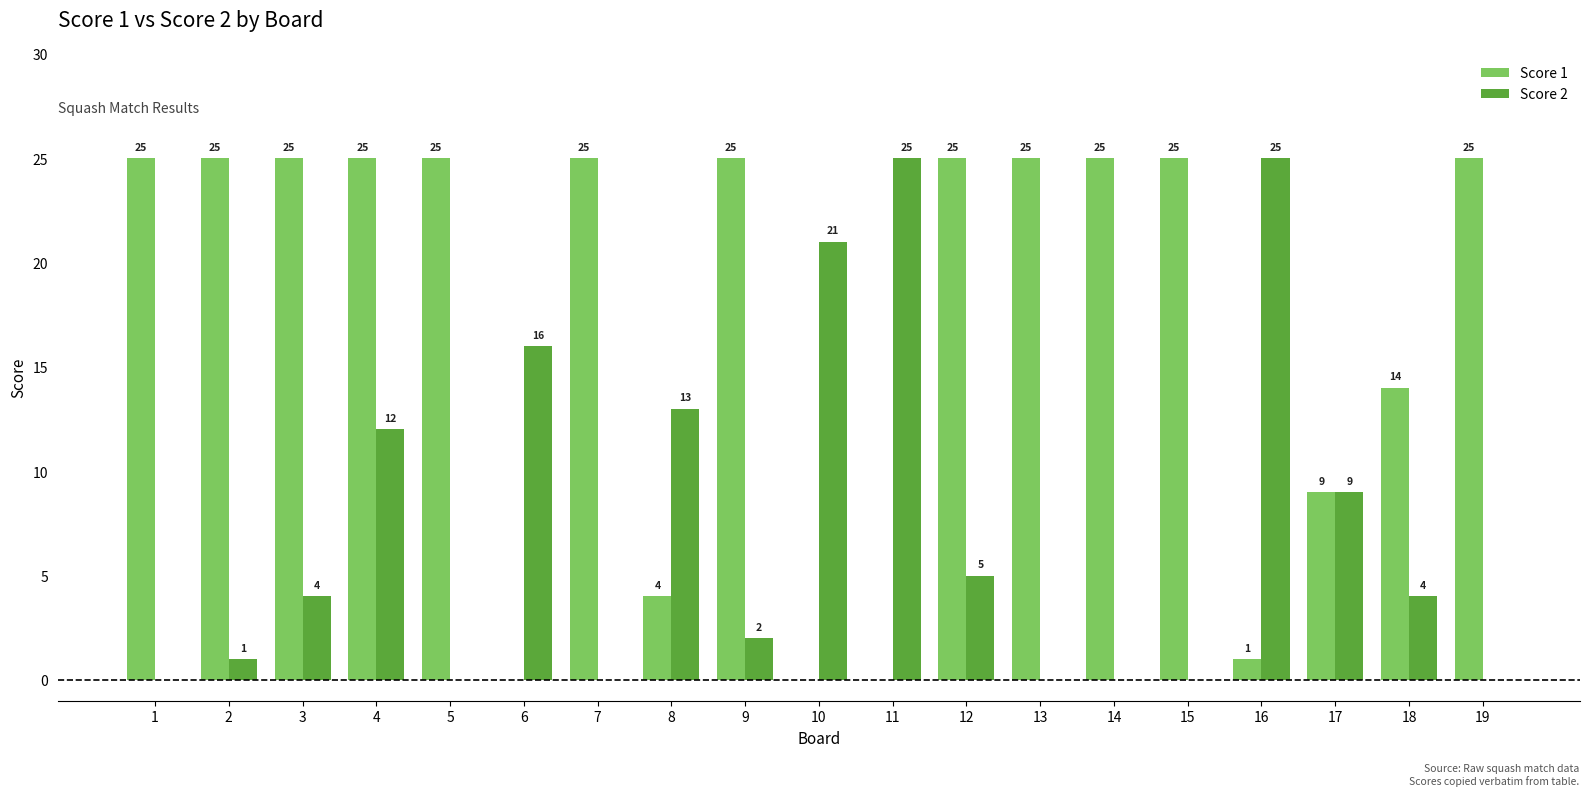

Between 7 and 18, which series saw the biggest shift?

Score 1